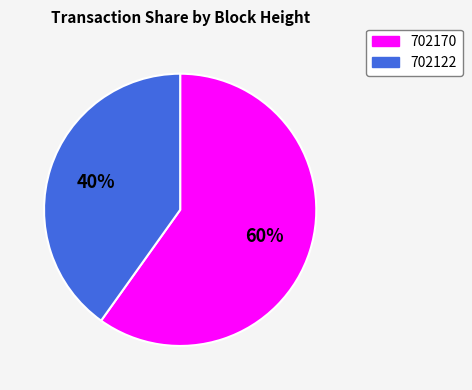

Is it true that 702122 is 49% of the pie?

False